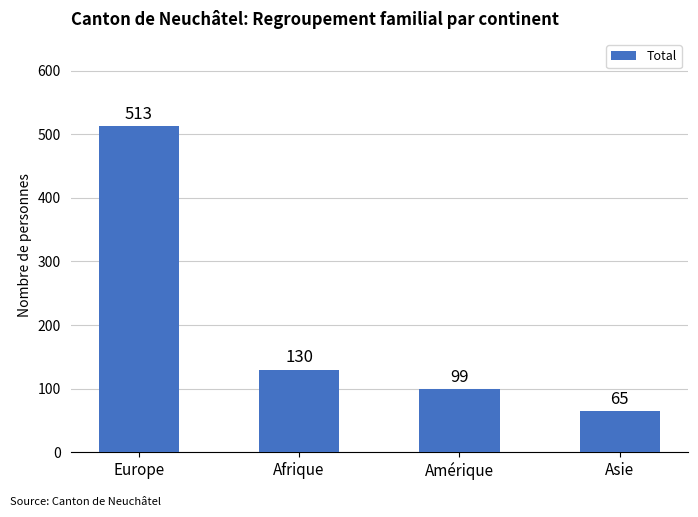

Approximately how many times larger is the value at Europe compared to Amérique?

5.2